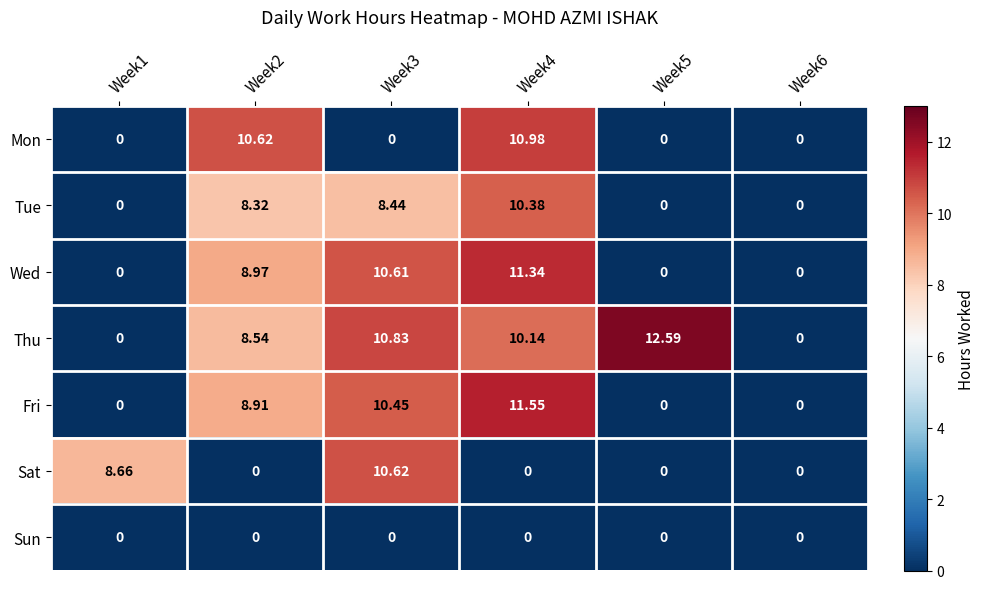

At which category does the chart reach its peak across all series?

Week5